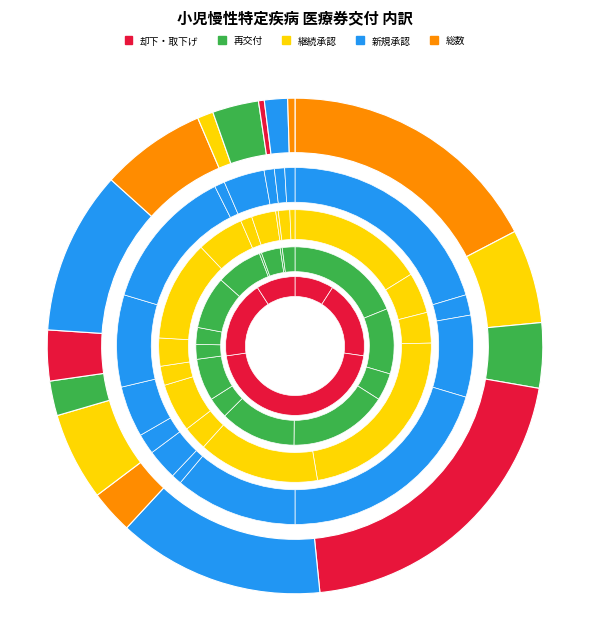

Rank the categories by value from highest to lowest.

慢性心疾患, 悪性新生物, 内分泌疾患, 神経・筋疾患, 慢性消化器疾患, 慢性腎疾患, 糖尿病, 慢性呼吸器疾患, 血液疾患, 染色体・遺伝子症候群, 膠原病, 先天性代謝異常, 骨系統疾患, 免疫疾患, 脈管系疾患, 皮膚疾患